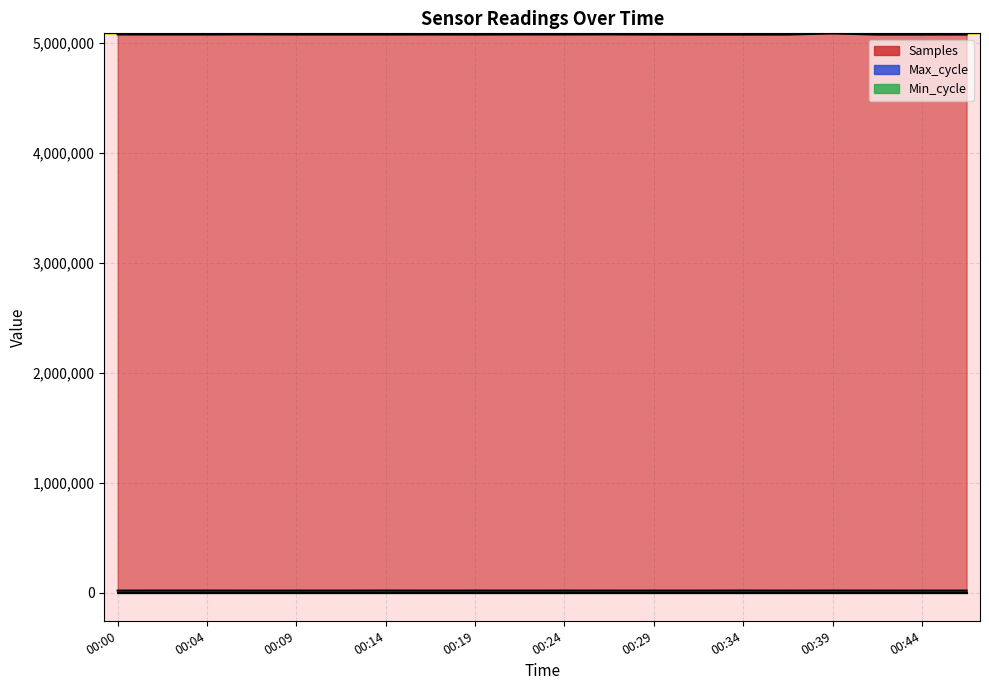

At which label does Max_cycle reach its minimum?

00:07